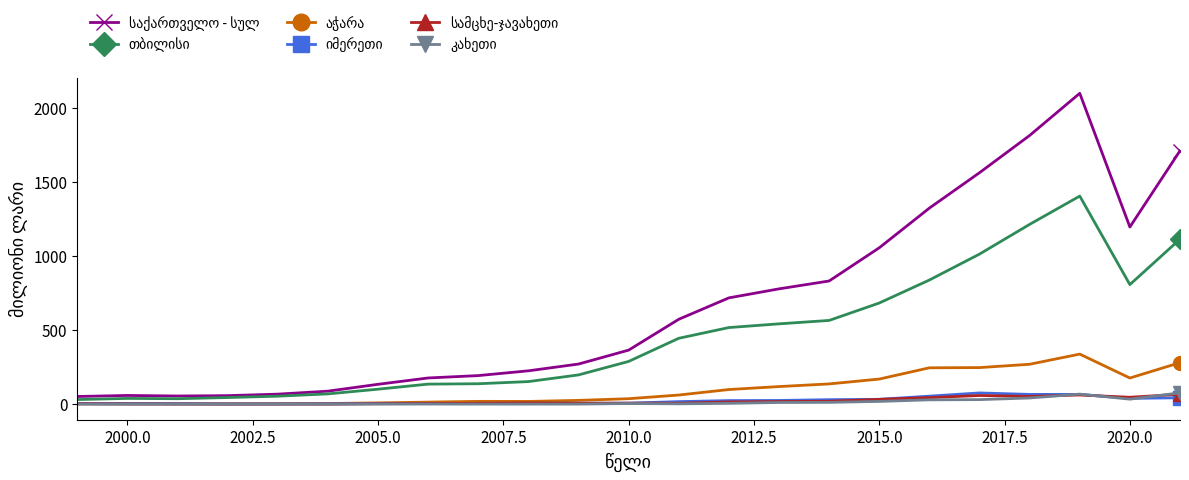

What is the maximum value shown in the chart?

2101.1